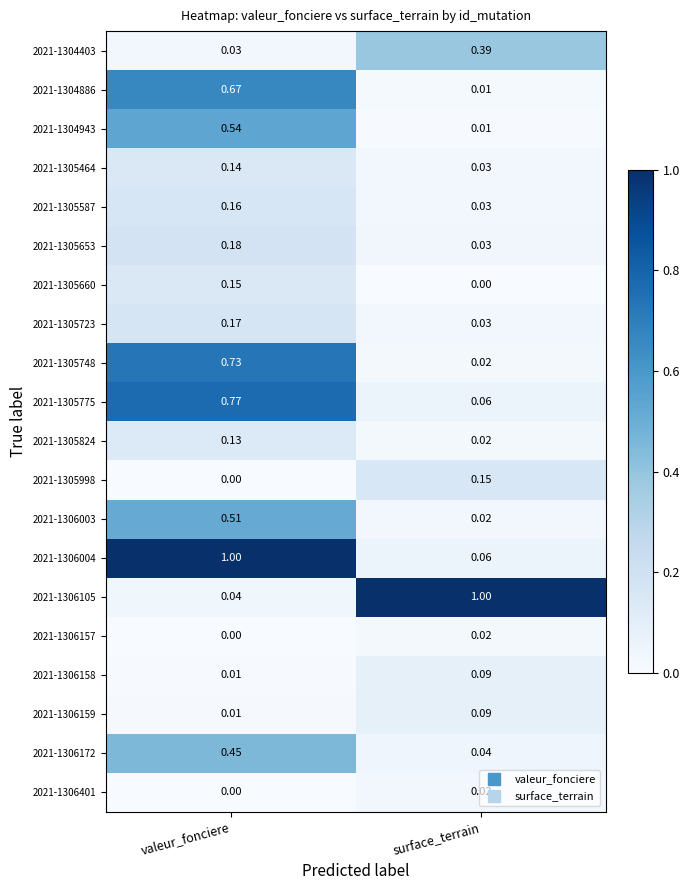

What is the difference between the highest and lowest values at valeur_fonciere?

1.0